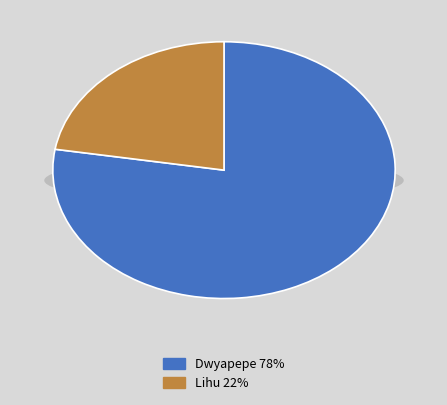

Approximately how many times larger is the value at Dwyapepe compared to Lihu?

3.5